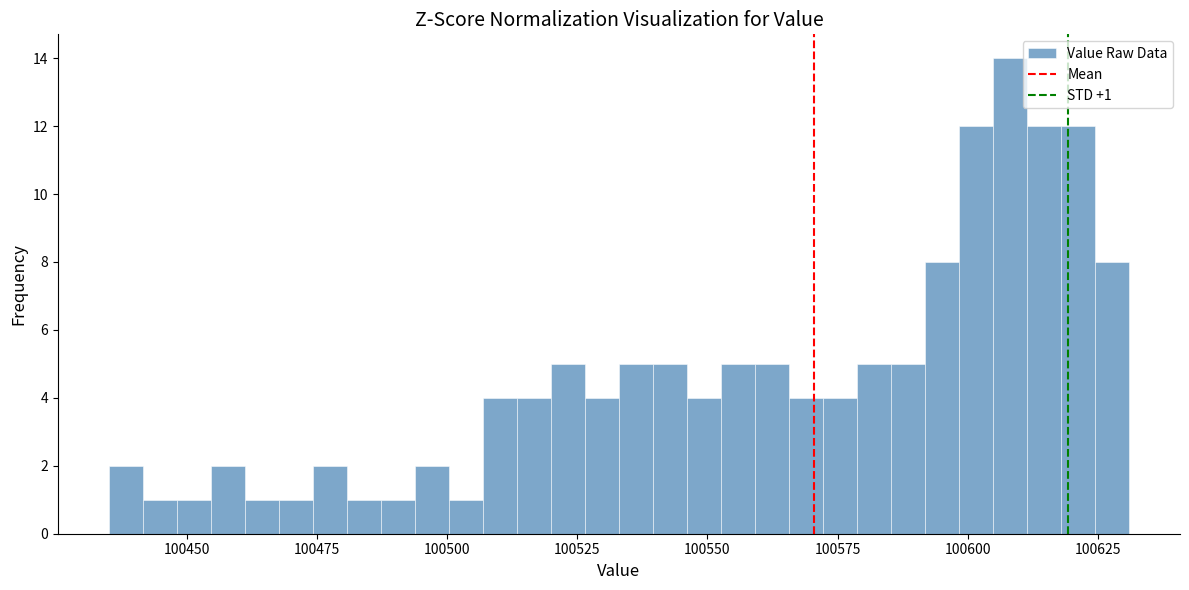

Read against the x-axis, roughly where is the centre of the tallest bar?

100610